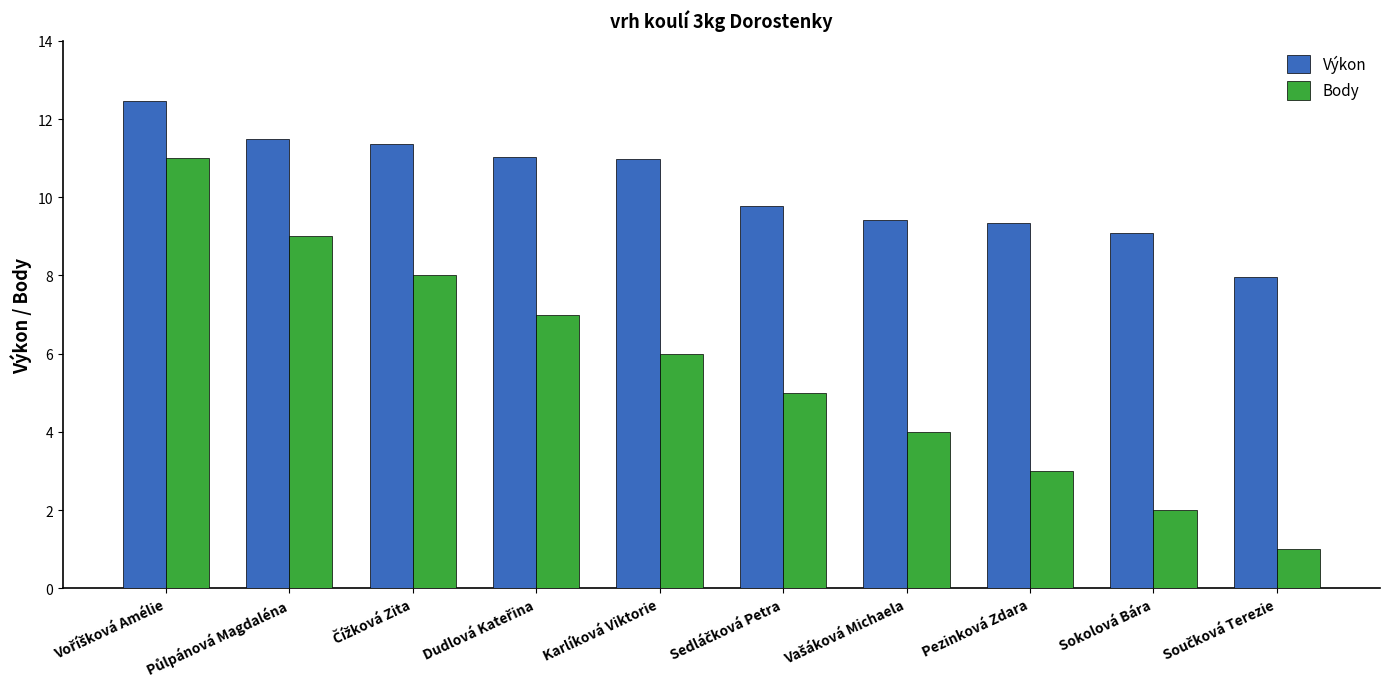

What is the difference between the maximum and minimum values in the Body series?

10.0